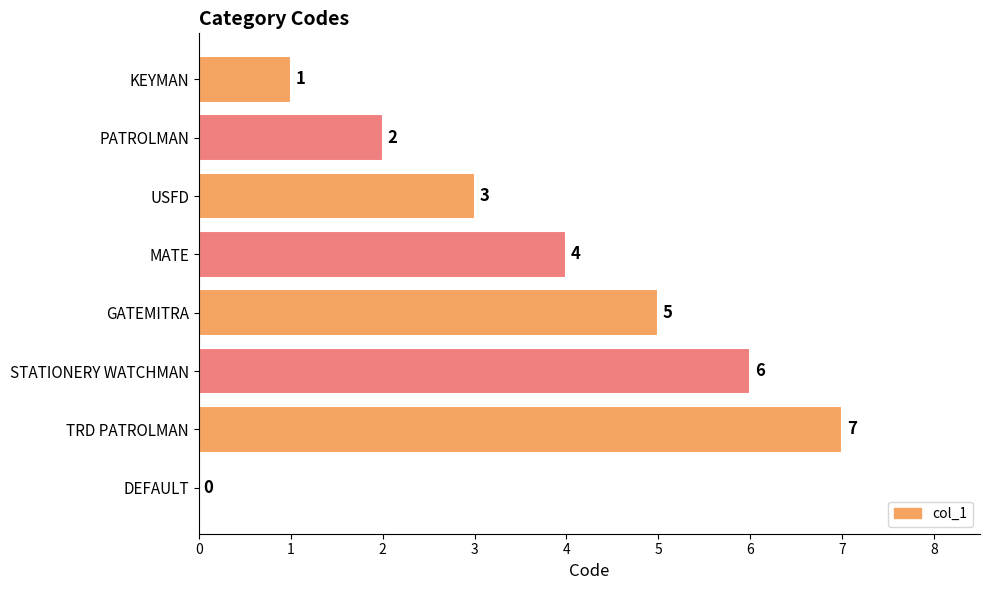

At which category does the chart reach its peak across all series?

TRD PATROLMAN